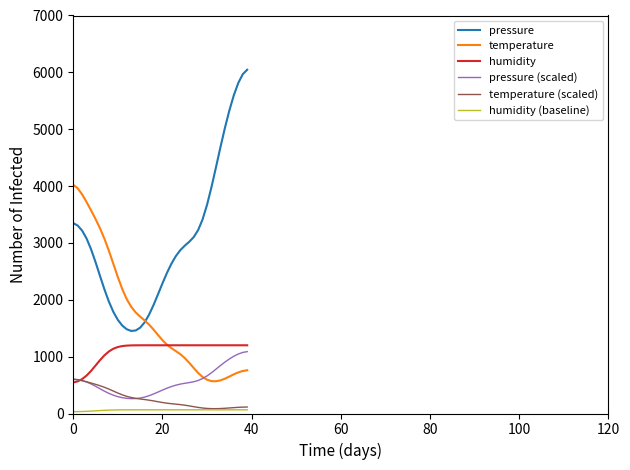

Which series has the largest range (max minus min)?

pressure